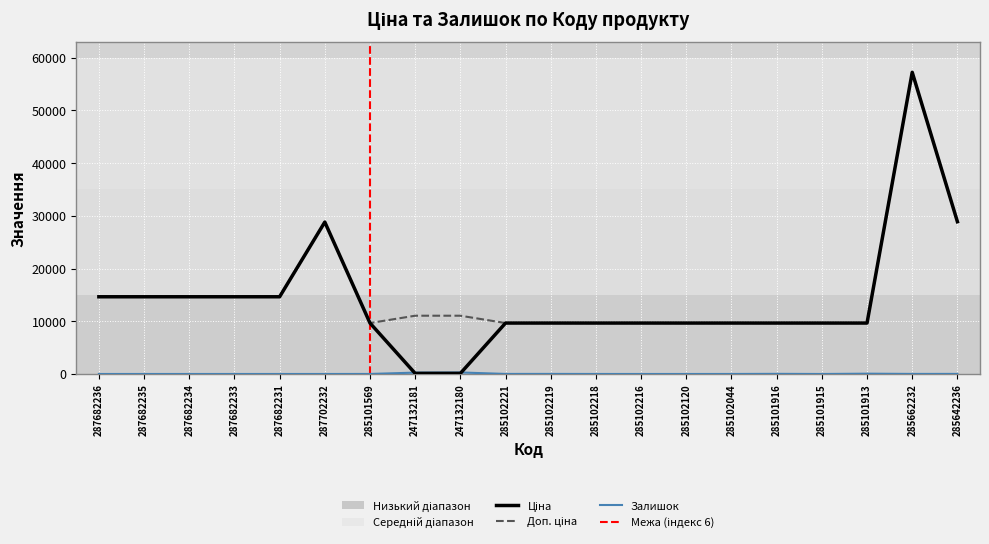

Where is Доп. ціна nearest to the value 33450?

285642236